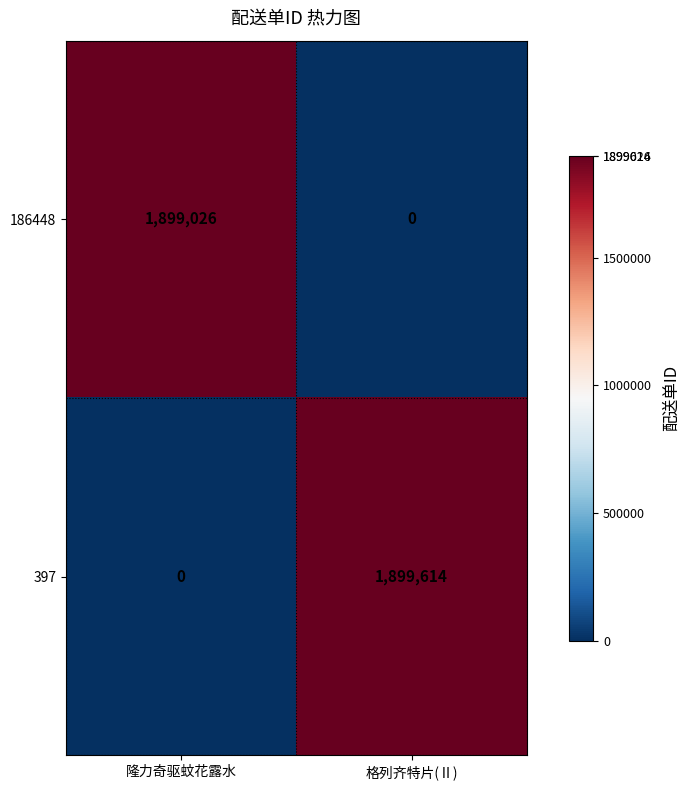

Which category has the lowest value in the 397 series?

隆力奇驱蚊花露水